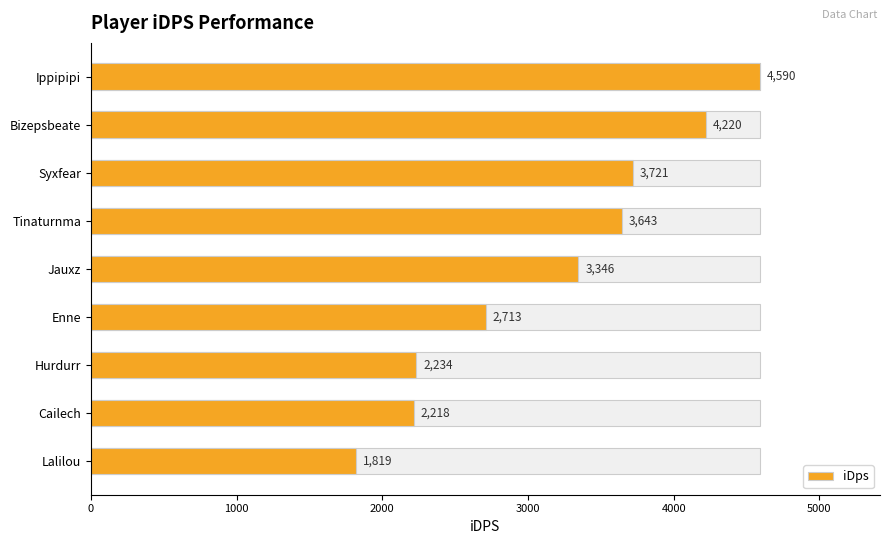

What is the average value?

3167.1